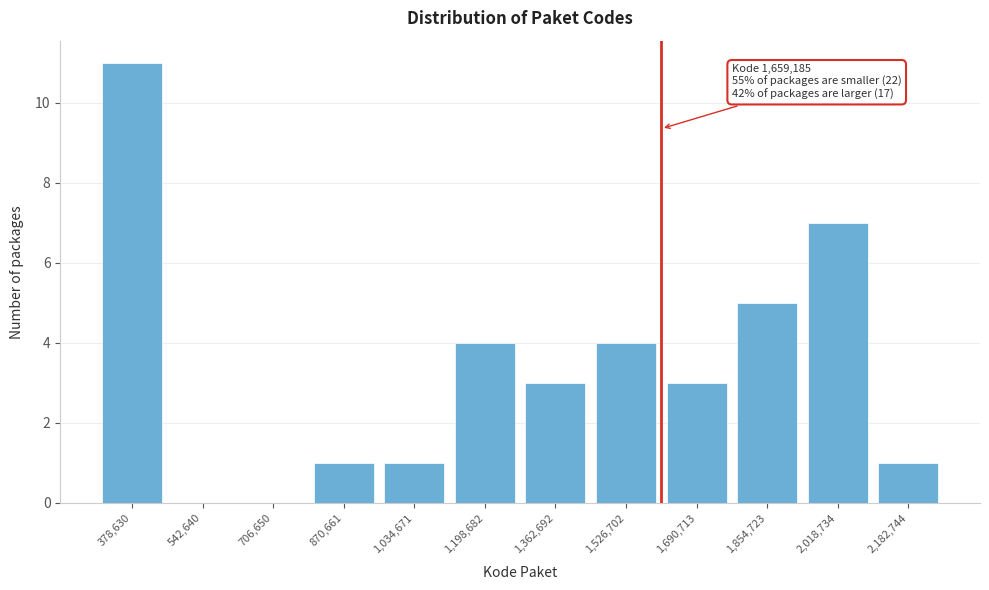

Reading left to right, extract all data points from this chart.

378,630=11	542,640=0	706,650=0	870,661=1	1,034,671=1	1,198,682=4	1,362,692=3	1,526,702=4	1,690,713=3	1,854,723=5	2,018,734=7	2,182,744=1